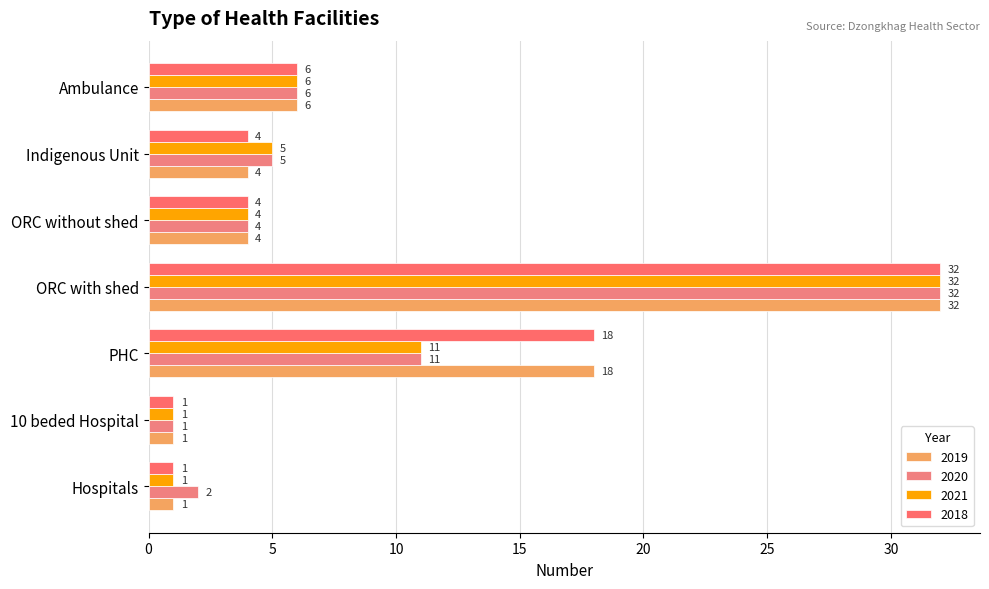

How many distinct data groups are displayed?

4